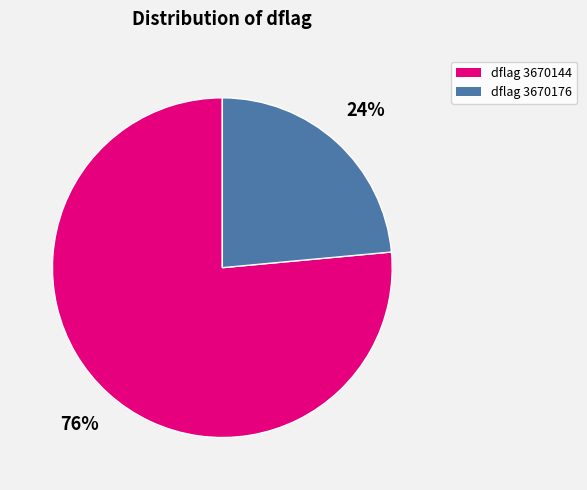

To the nearest percent, what percentage of the pie is dflag 3670176?

24%